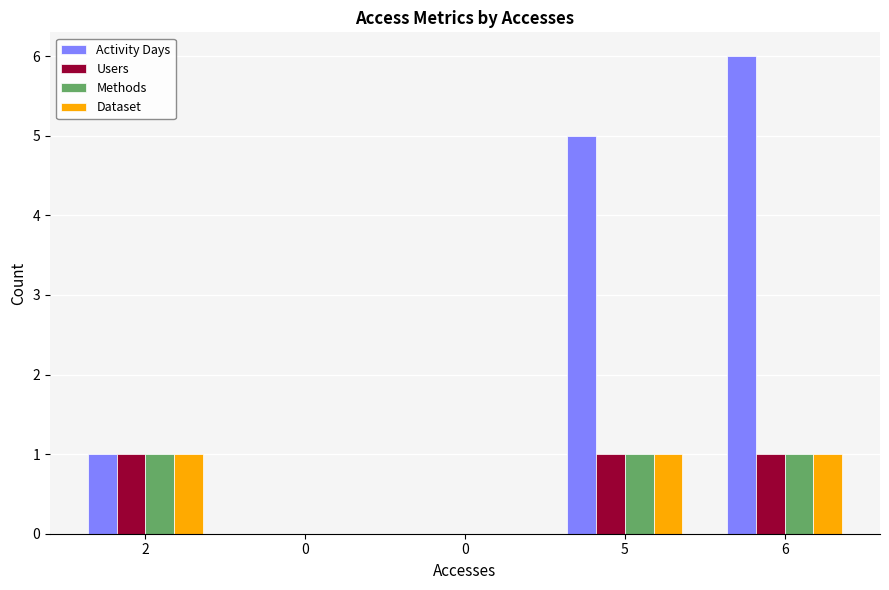

How many groups of bars are there?

5